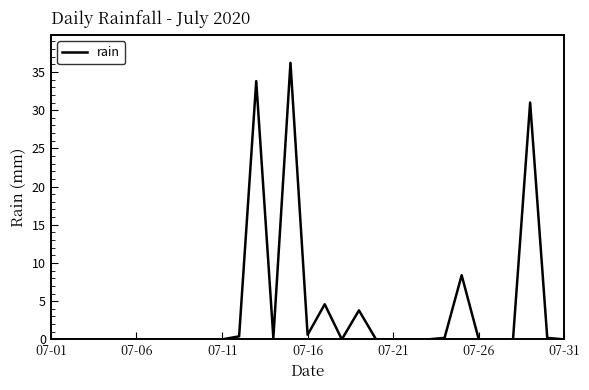

What is the maximum value shown in the chart?

36.2